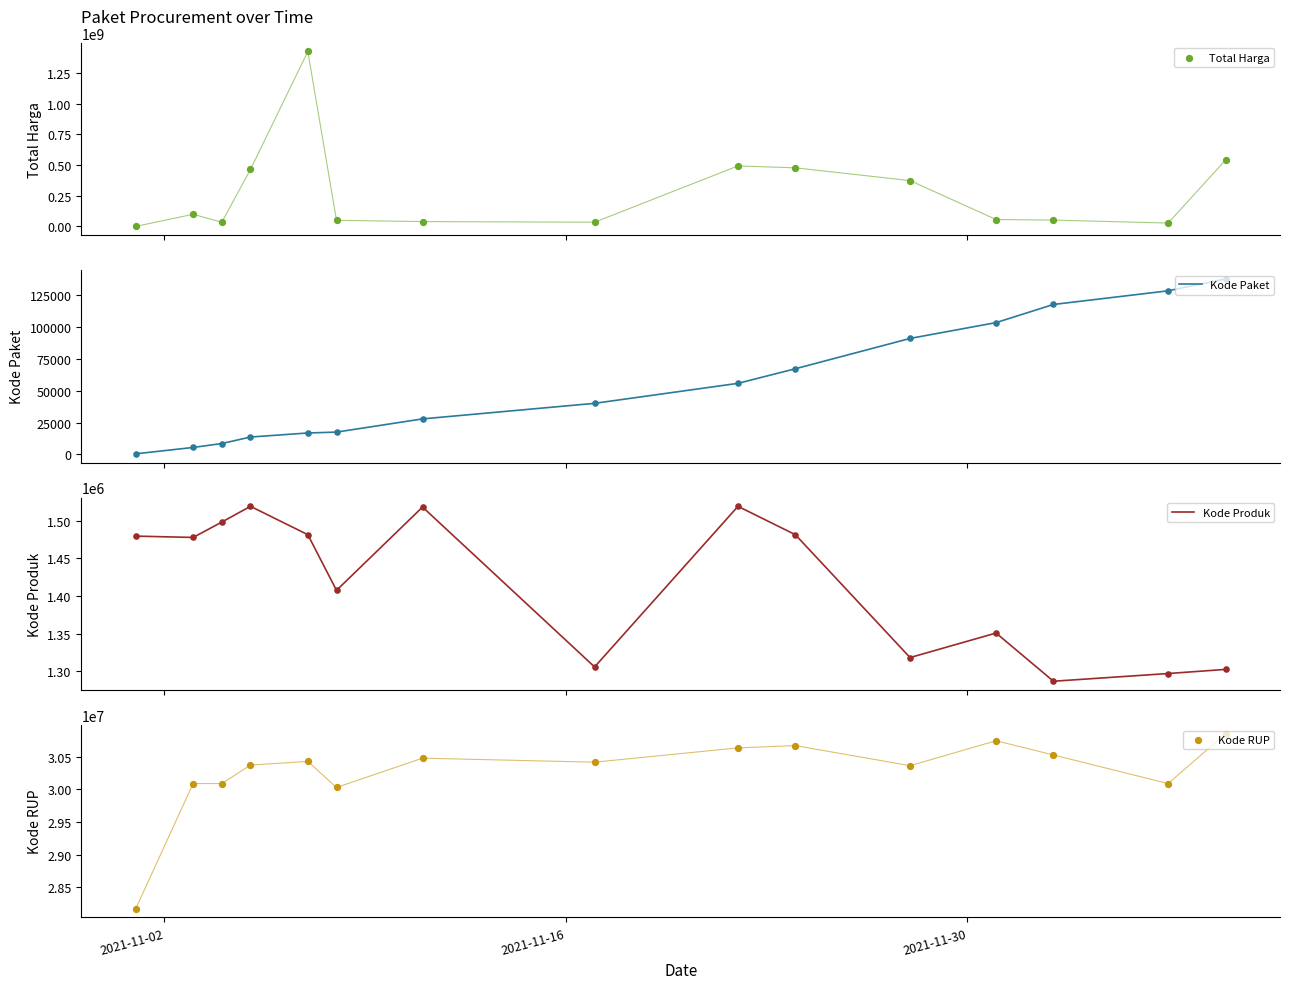

What are all the series names shown in the legend?

Total Harga, Kode Paket, Kode Produk, Kode RUP